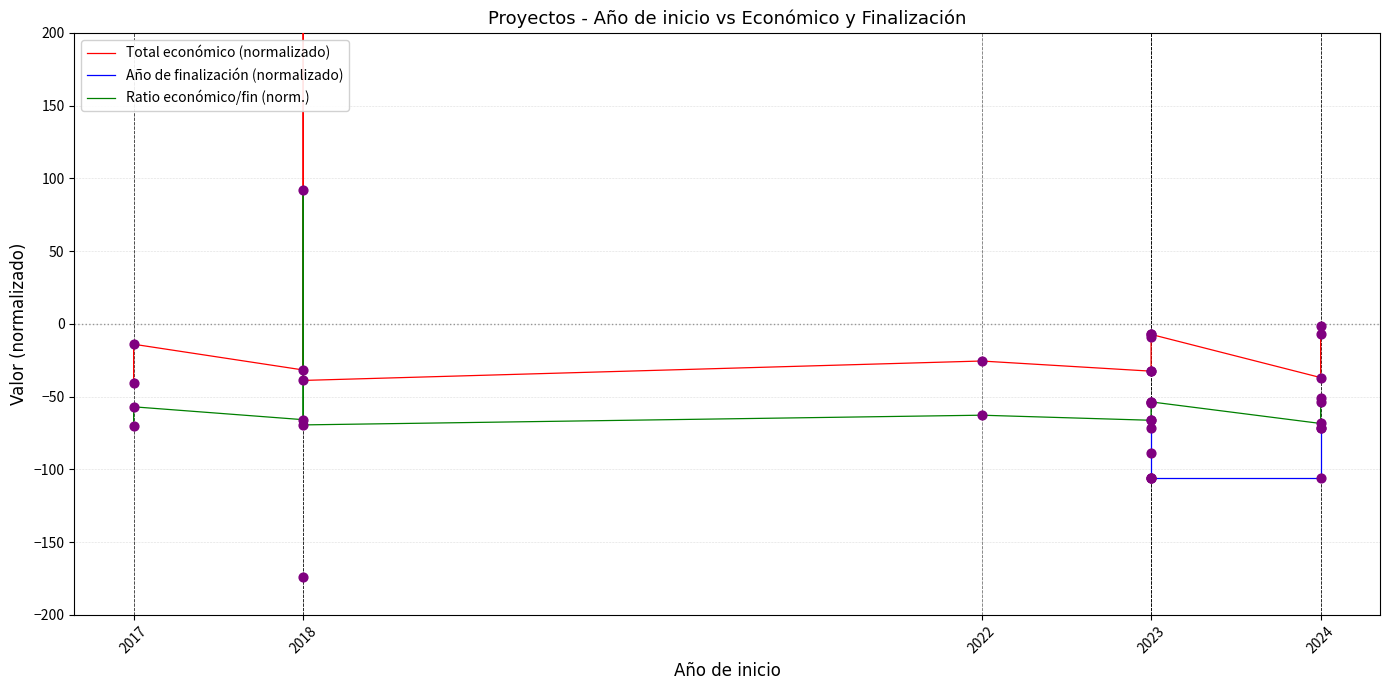

At how many categories does at least one series exceed 14?

1